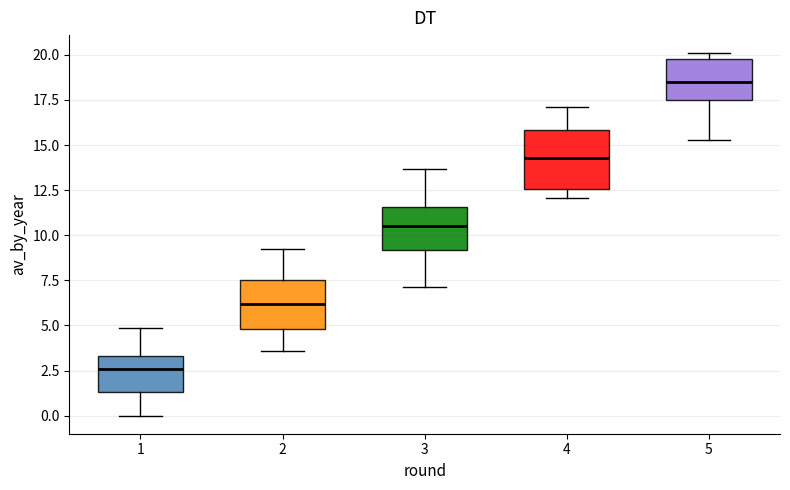

Reading left to right, transcribe this box plot: for each box, give where its median line is, the range the box spans, and where its two whiskers end, as read against the y-axis. The values are not printed on the chart, so give them approximately, as read against the axis.

1: median 2.5, box 1.5 to 3.5, whiskers 0.0 to 5.0
2: median 6.0, box 5.0 to 7.5, whiskers 3.5 to 9.0
3: median 10.5, box 9.0 to 11.5, whiskers 7.0 to 13.5
4: median 14.5, box 12.5 to 16.0, whiskers 12.0 to 17.0
5: median 18.5, box 17.5 to 19.5, whiskers 15.5 to 20.0